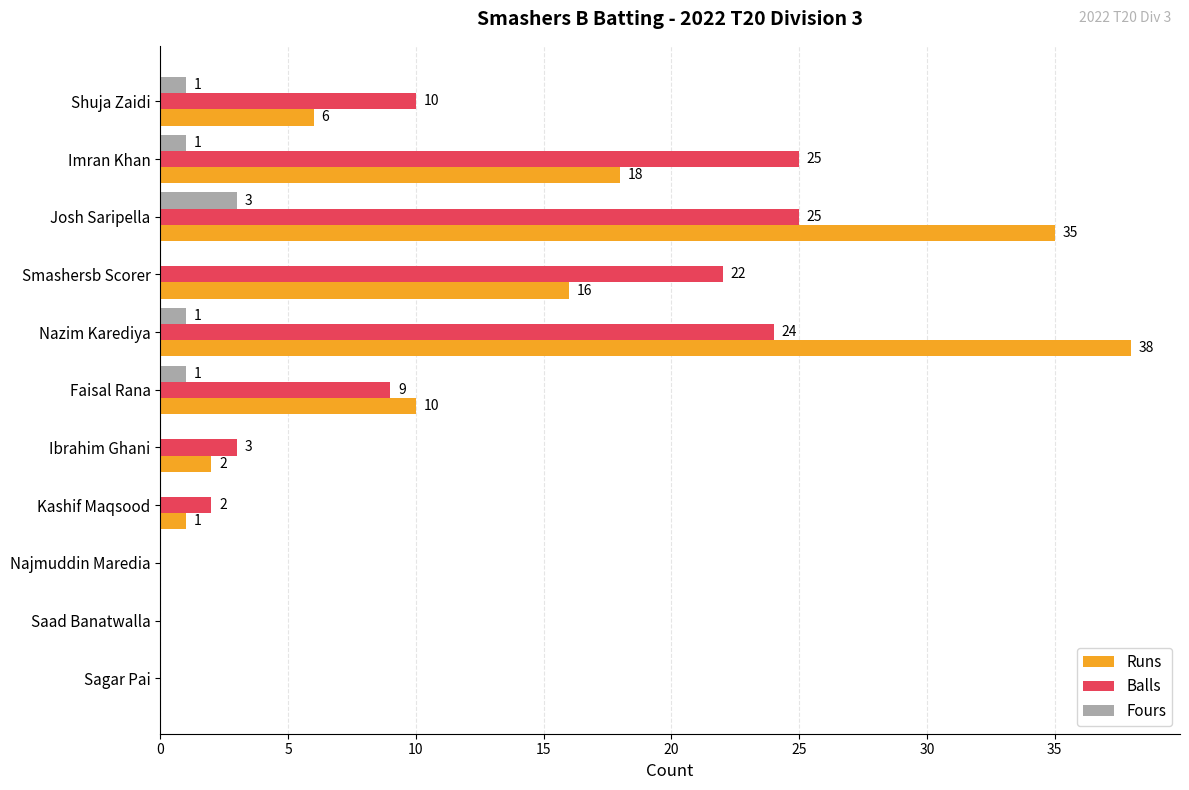

What is the total value across all series at Kashif Maqsood?

3